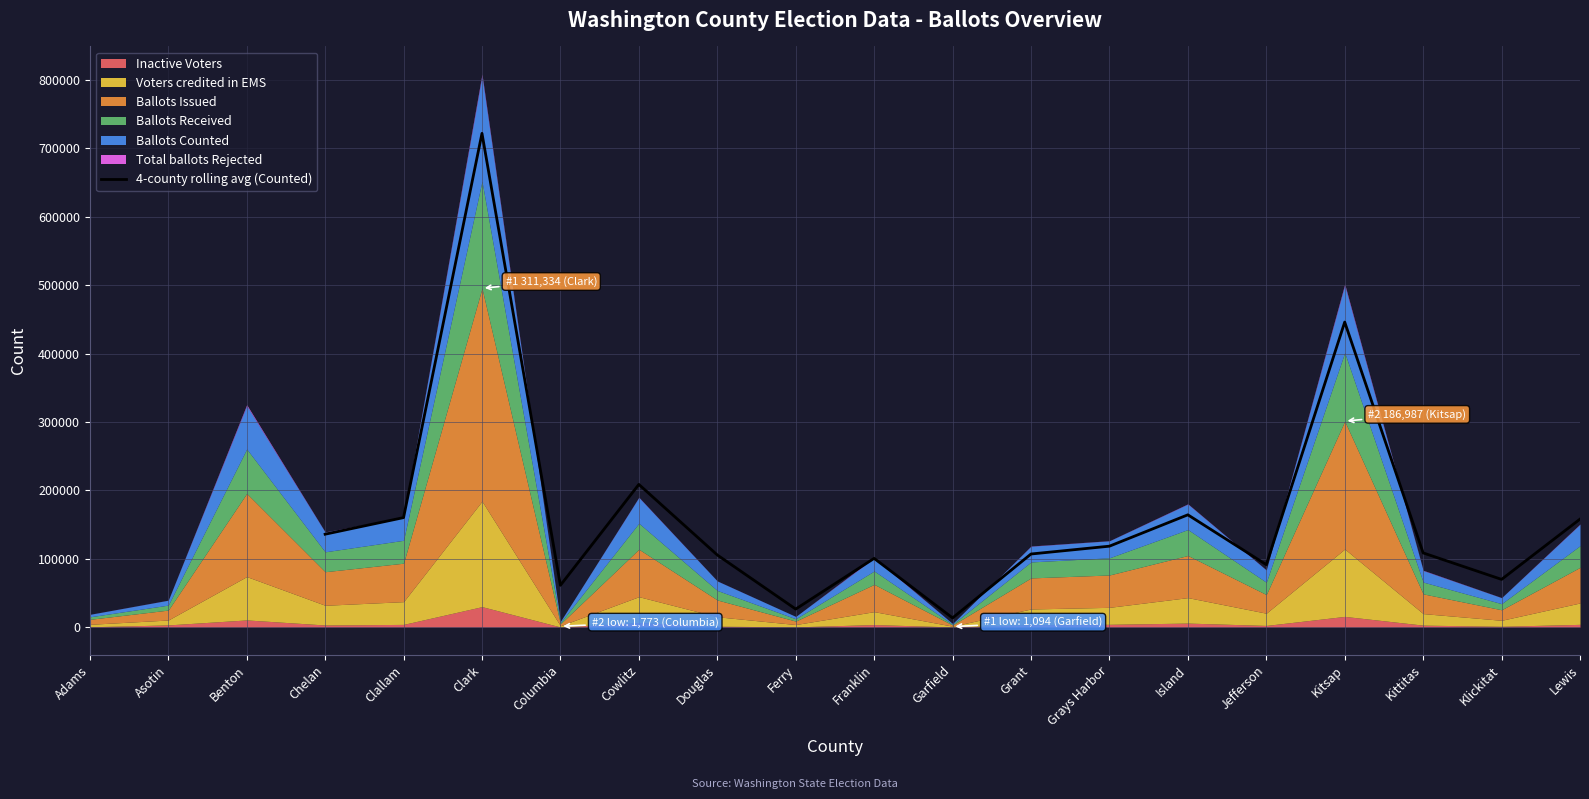

True or false: 4-county rolling avg (Counted) has a value of 26431.2 at Ferry.

True